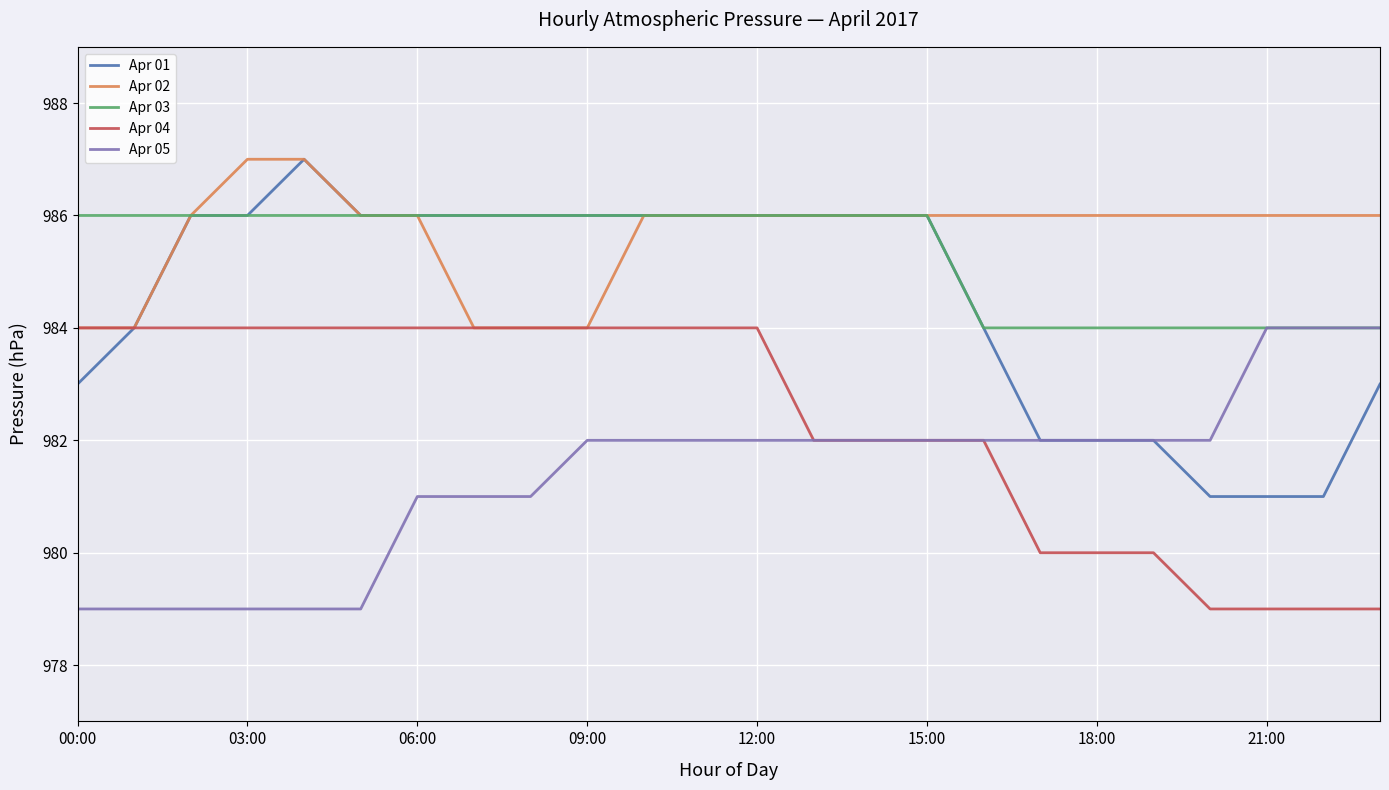

True or false: Apr 05 and Apr 02 intersect in this chart.

False